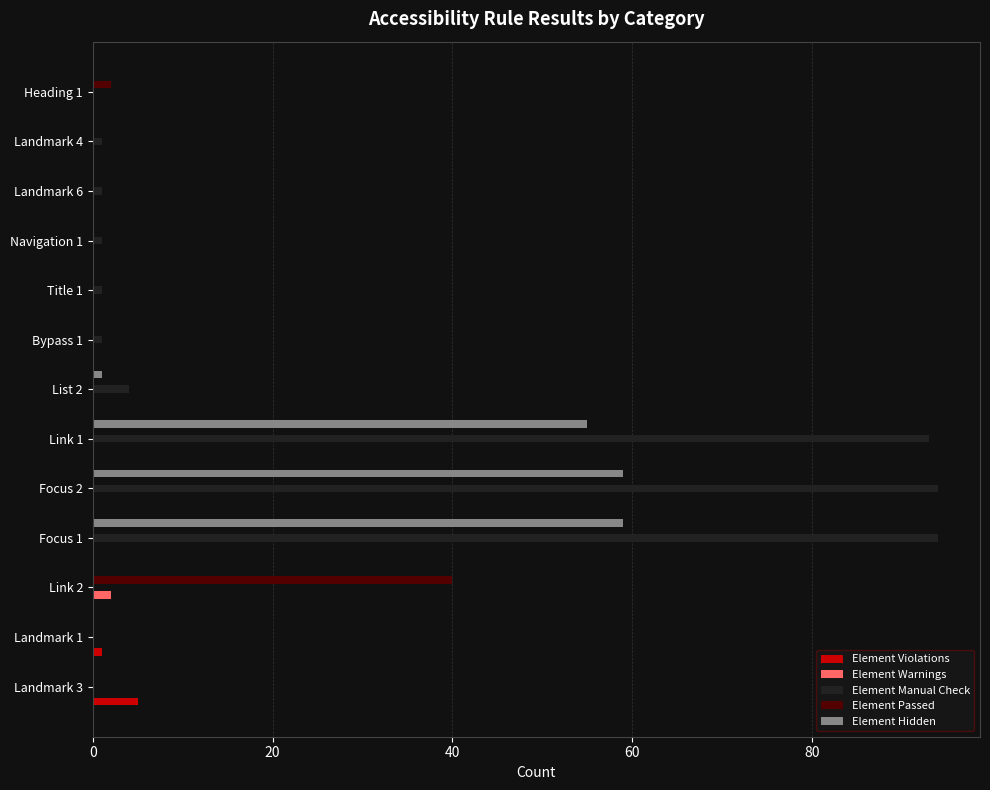

What is the sum of all Element Passed values?

42